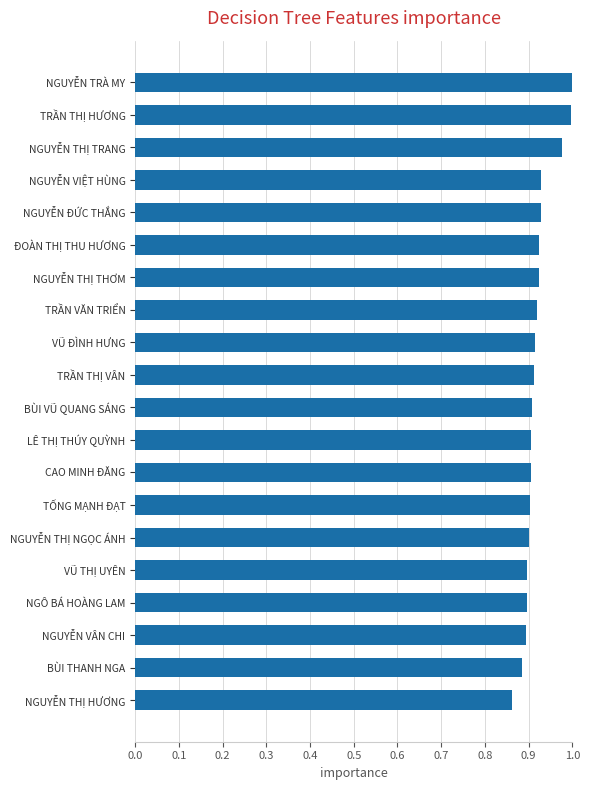

Are the bars grouped side by side (vs. stacked)?

No